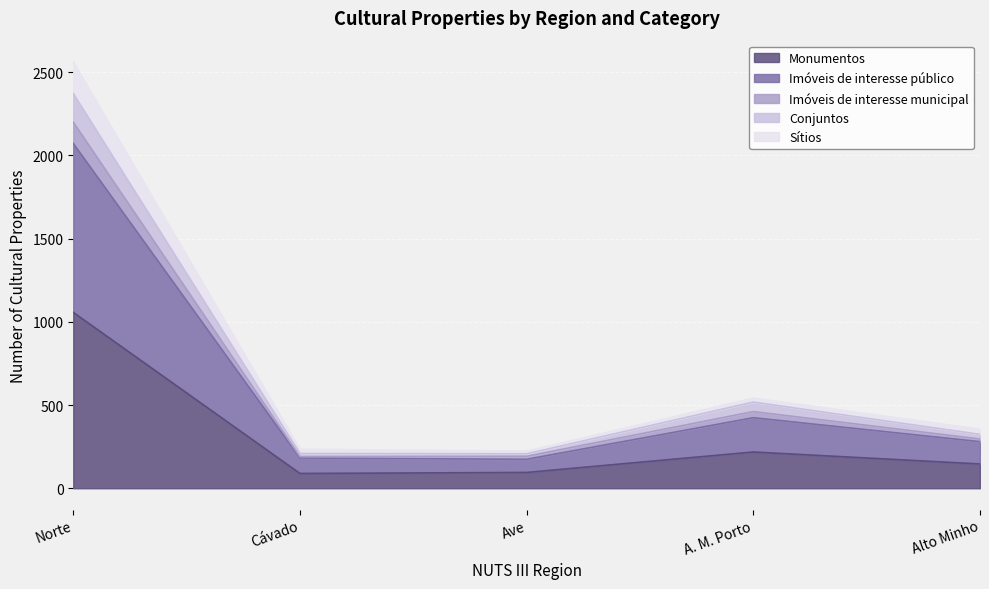

Is it true that Imóveis de interesse público equals 147 at Alto Minho?

False